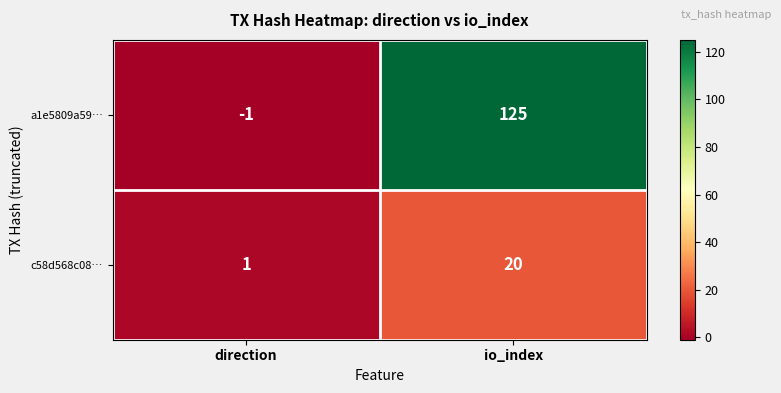

How many categories are shown in the chart?

2